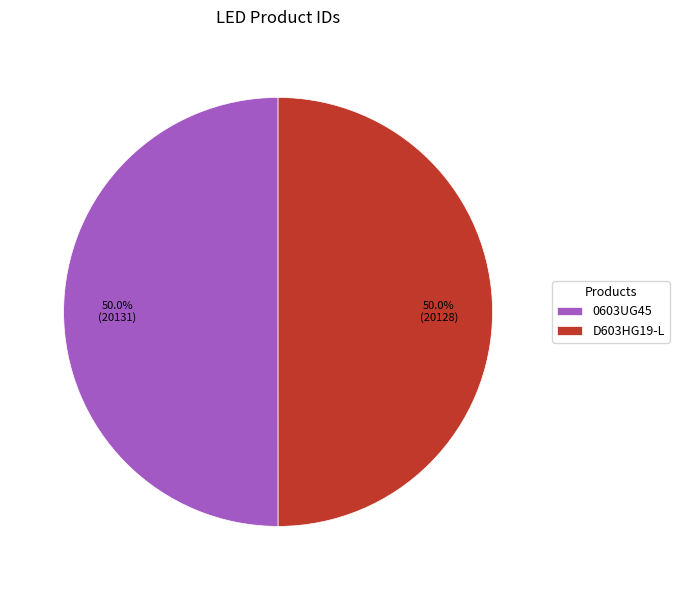

Approximately how many times larger is the value at 0603UG45 compared to D603HG19-L?

1.0